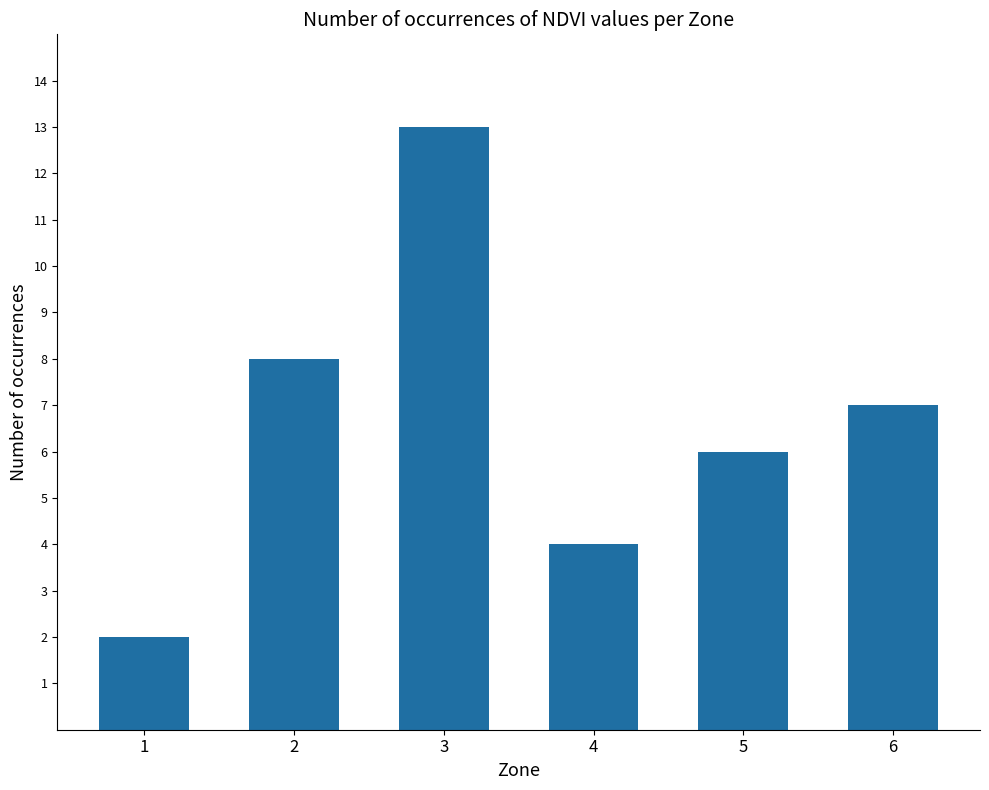

Is it true that the value at 6 is 7?

True